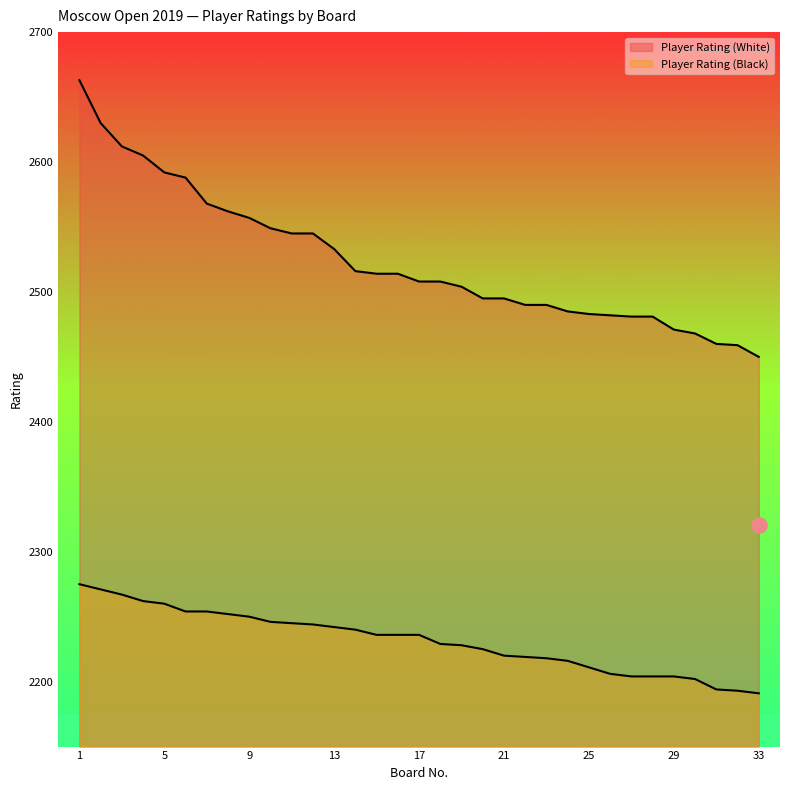

Which series has the largest total across all categories?

Player Rating (White)